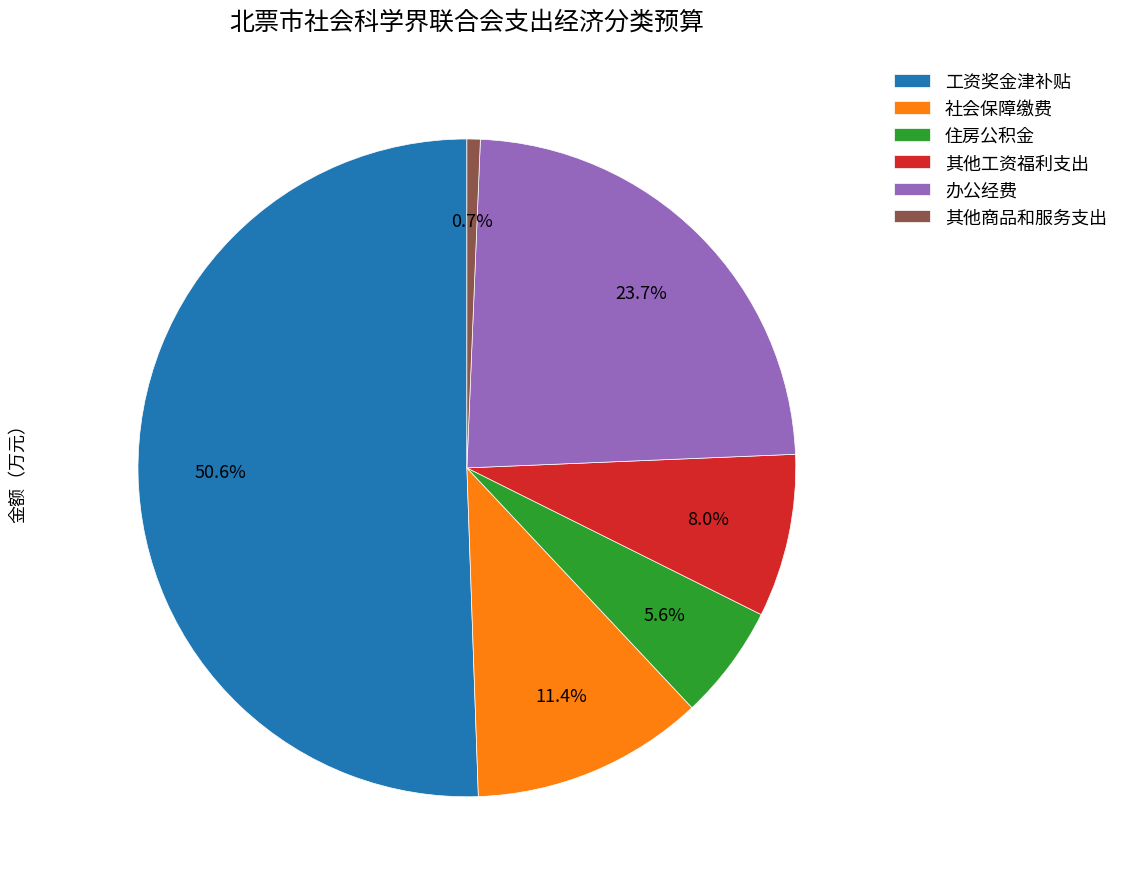

To the nearest percent, what percentage of the pie is 社会保障缴费?

11%